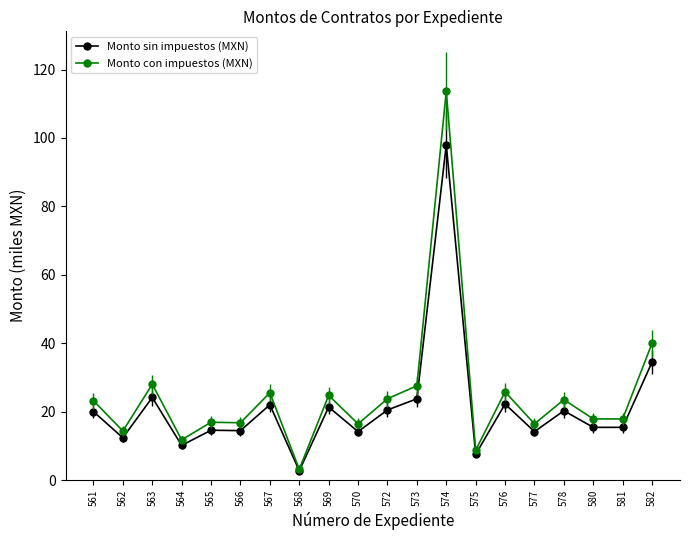

The Monto sin impuestos (MXN) series shows 13.7 at 567. True or false?

False